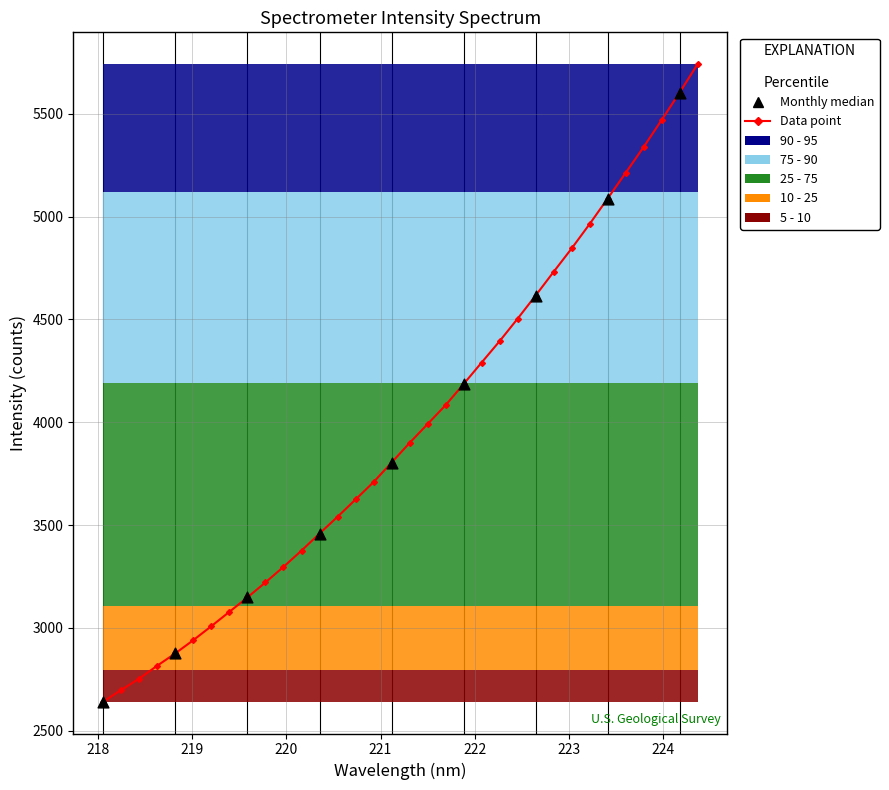

Approximately how many times larger is the value at 221.8812 compared to 222.263?

1.0